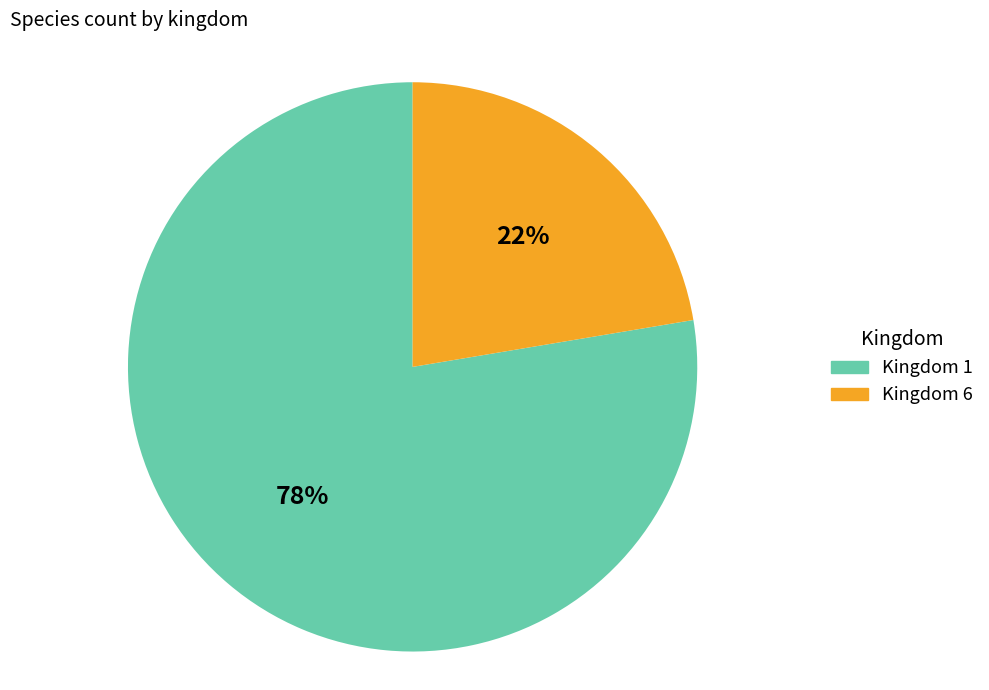

Do Kingdom 1 and Kingdom 6 together represent more than half of the pie?

Yes